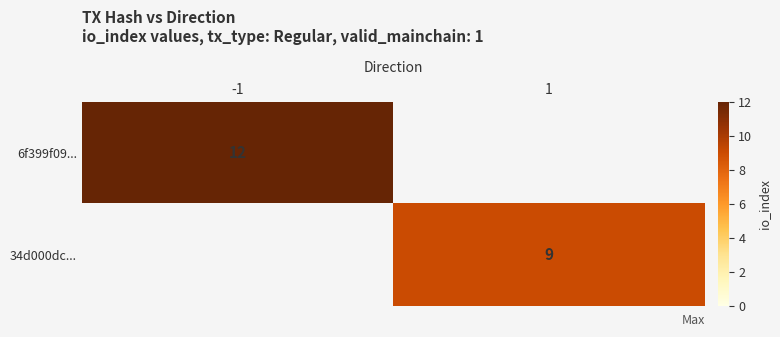

True or false: 34d000dc... has a value of 6 at 1.

False